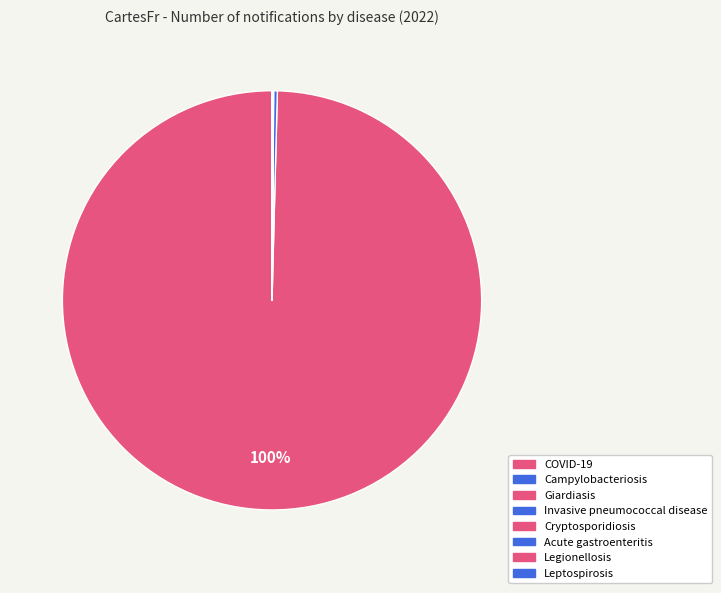

How much of the chart is everything except Acute gastroenteritis?

100.0%